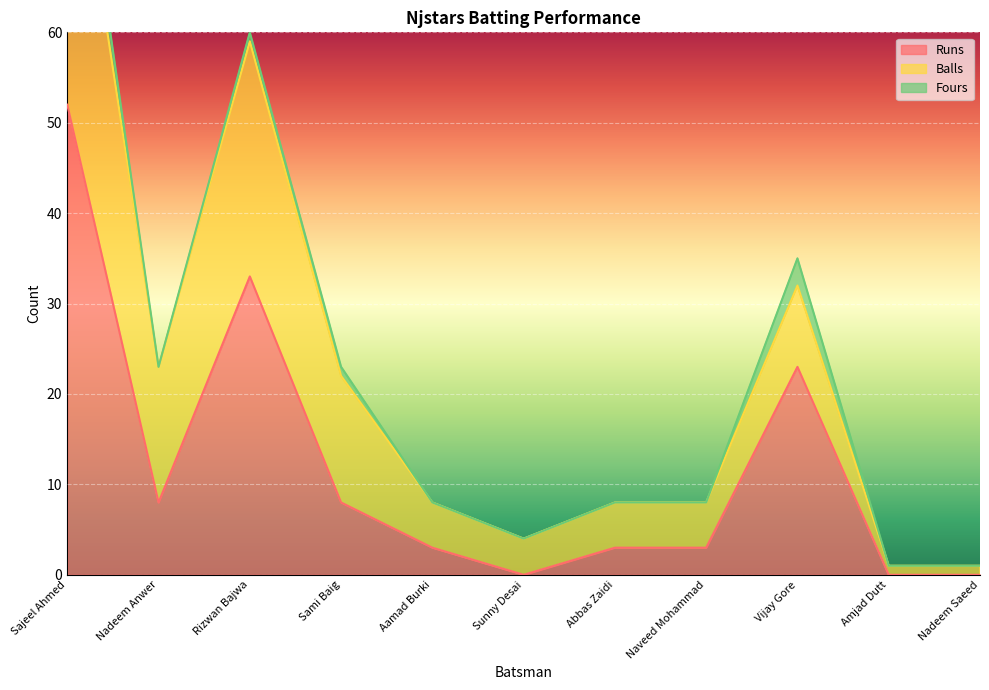

Reading right to left, list all the values displayed in this chart.

Runs: Nadeem Saeed=0	Amjad Dutt=0	Vijay Gore=23	Naveed Mohammad=3	Abbas Zaidi=3	Sunny Desai=0	Aamad Burki=3	Sami Baig=8	Rizwan Bajwa=33	Nadeem Anwer=8	Sajeel Ahmed=52
Balls: Nadeem Saeed=1	Amjad Dutt=1	Vijay Gore=9	Naveed Mohammad=5	Abbas Zaidi=5	Sunny Desai=4	Aamad Burki=5	Sami Baig=14	Rizwan Bajwa=26	Nadeem Anwer=15	Sajeel Ahmed=37
Fours: Nadeem Saeed=0	Amjad Dutt=0	Vijay Gore=3	Naveed Mohammad=0	Abbas Zaidi=0	Sunny Desai=0	Aamad Burki=0	Sami Baig=1	Rizwan Bajwa=1	Nadeem Anwer=0	Sajeel Ahmed=4